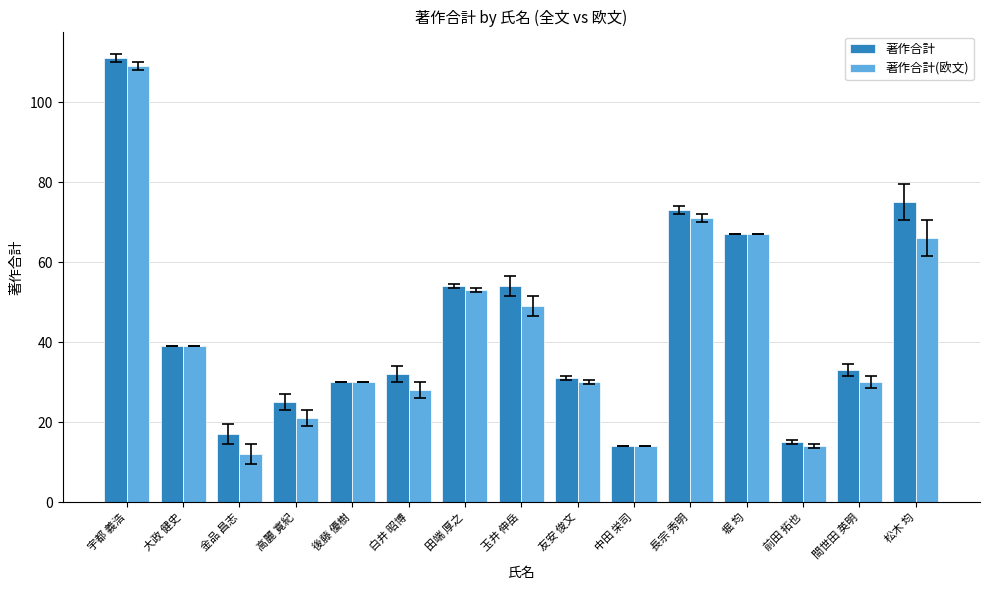

Reading left to right, transcribe all the data shown in this chart.

著作合計: 宇都 義浩=111	大政 健史=39	金品 昌志=17	高麗 寛紀=25	後藤 優樹=30	白井 昭博=32	田端 厚之=54	玉井 伸岳=54	友安 俊文=31	中田 栄司=14	長宗 秀明=73	堀 均=67	前田 拓也=15	間世田 英明=33	松木 均=75
著作合計(欧文): 宇都 義浩=109	大政 健史=39	金品 昌志=12	高麗 寛紀=21	後藤 優樹=30	白井 昭博=28	田端 厚之=53	玉井 伸岳=49	友安 俊文=30	中田 栄司=14	長宗 秀明=71	堀 均=67	前田 拓也=14	間世田 英明=30	松木 均=66